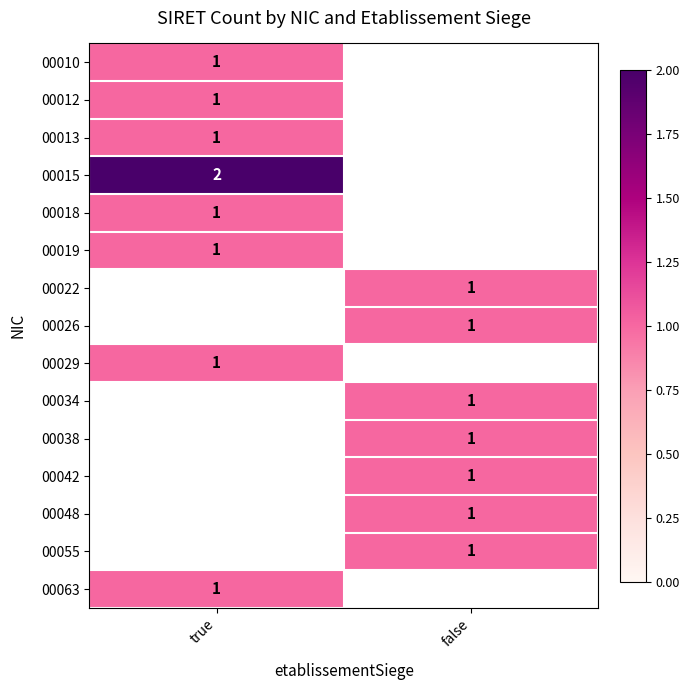

The 00019 series shows 1.7 at true. True or false?

False